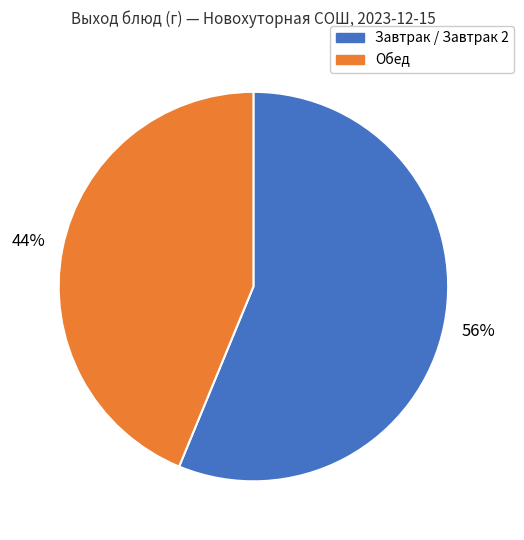

Which category has the biggest portion of the pie?

Завтрак / Завтрак 2